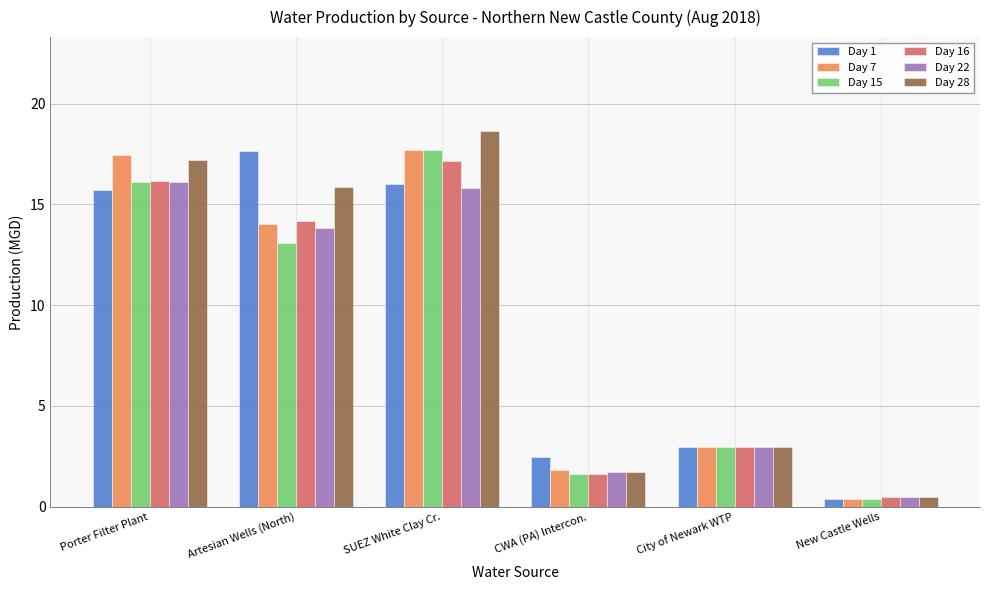

How many distinct data groups are displayed?

6